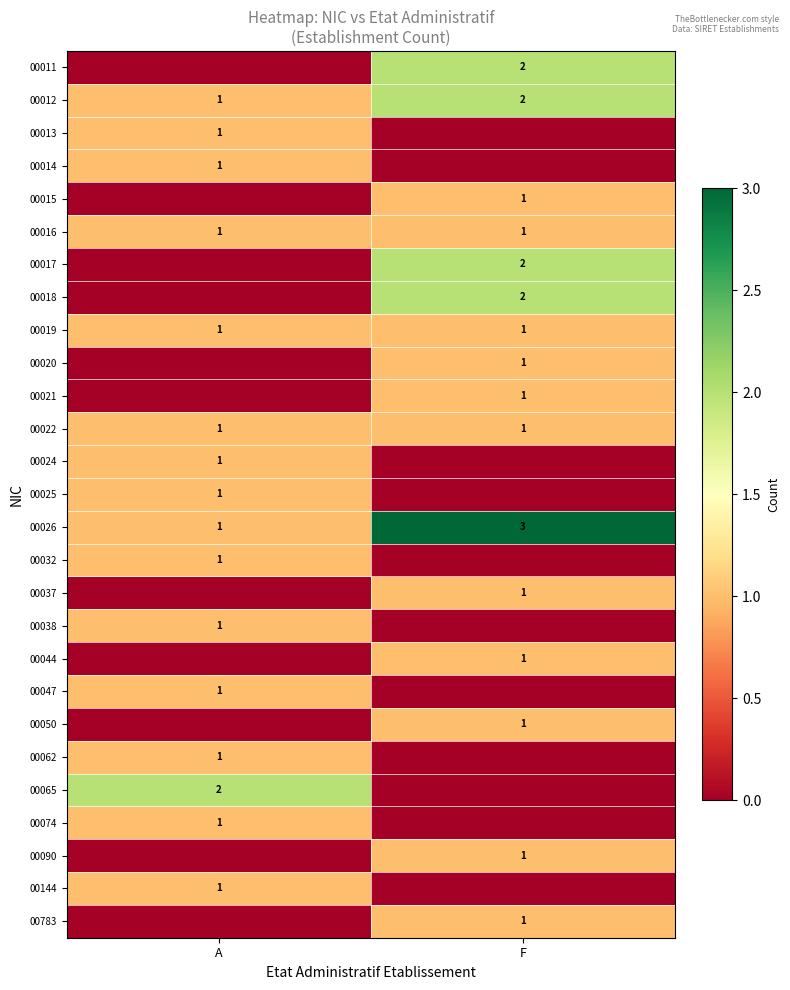

How many series are shown in this chart?

27